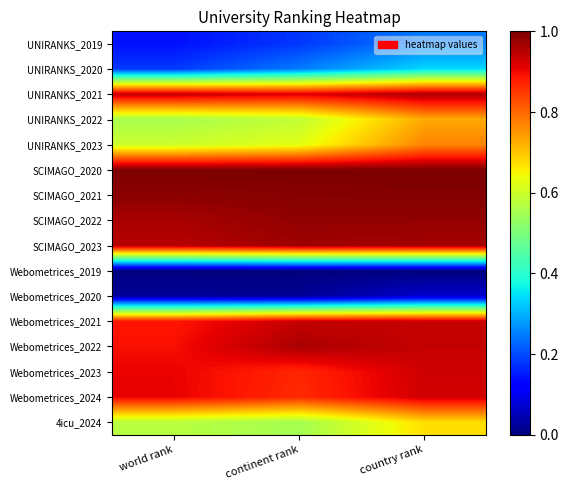

At which category does the chart reach its minimum across all series?

world rank